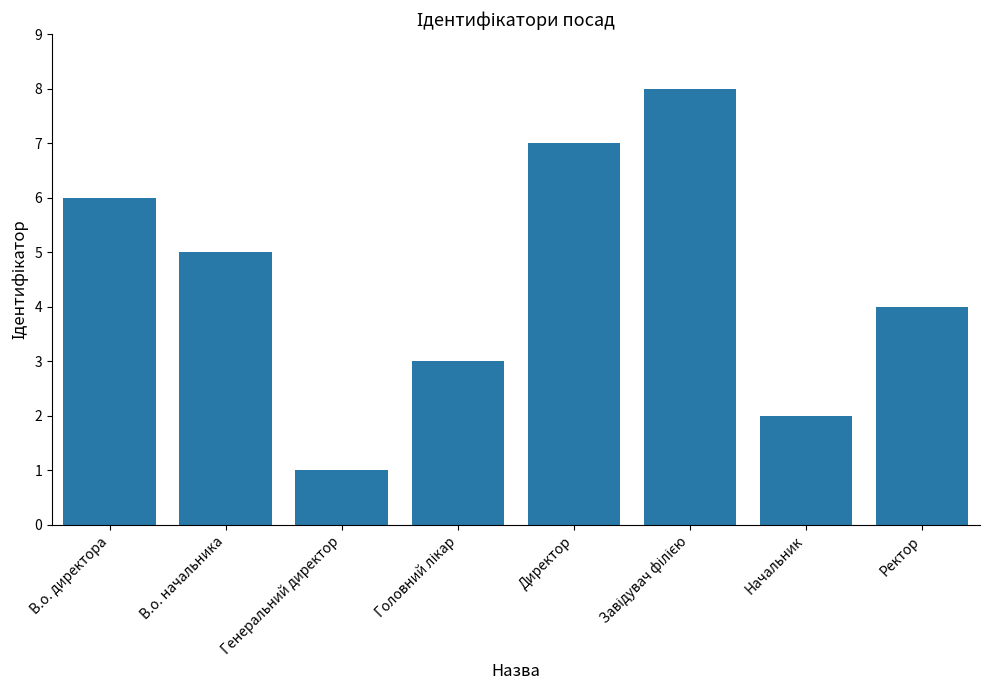

What is the difference between the maximum and minimum values?

7